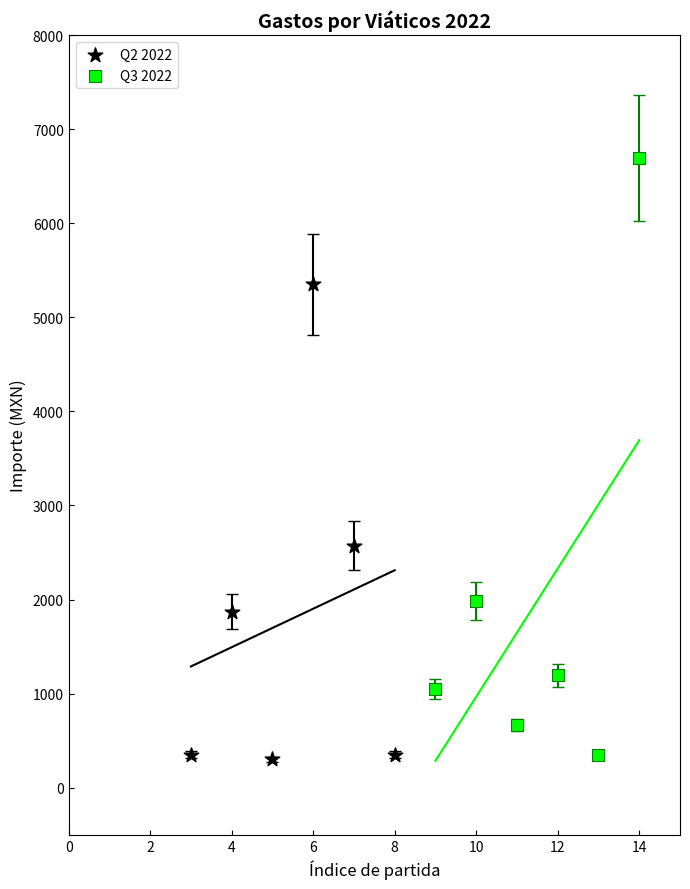

Which series has the largest Y range (max minus min)?

Q3 2022